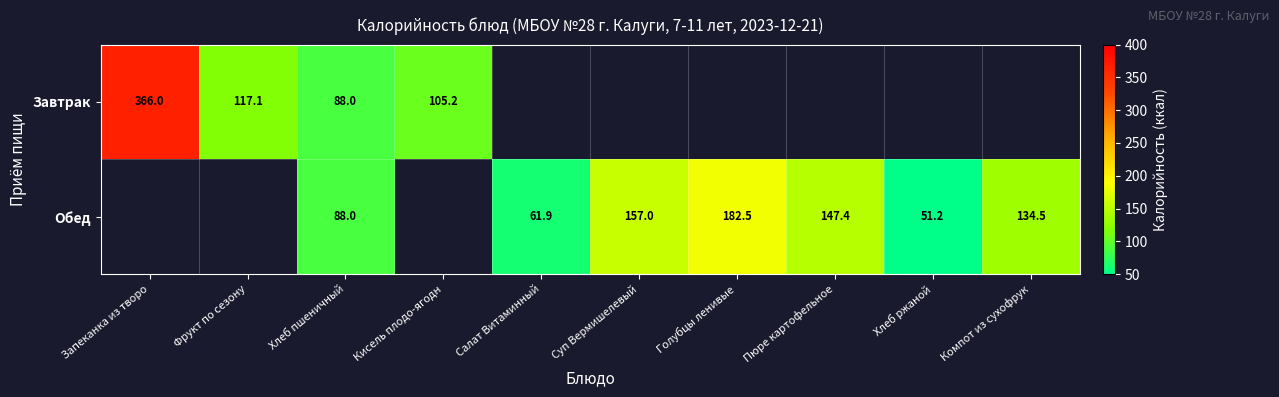

Which series has the widest spread of values?

Завтрак